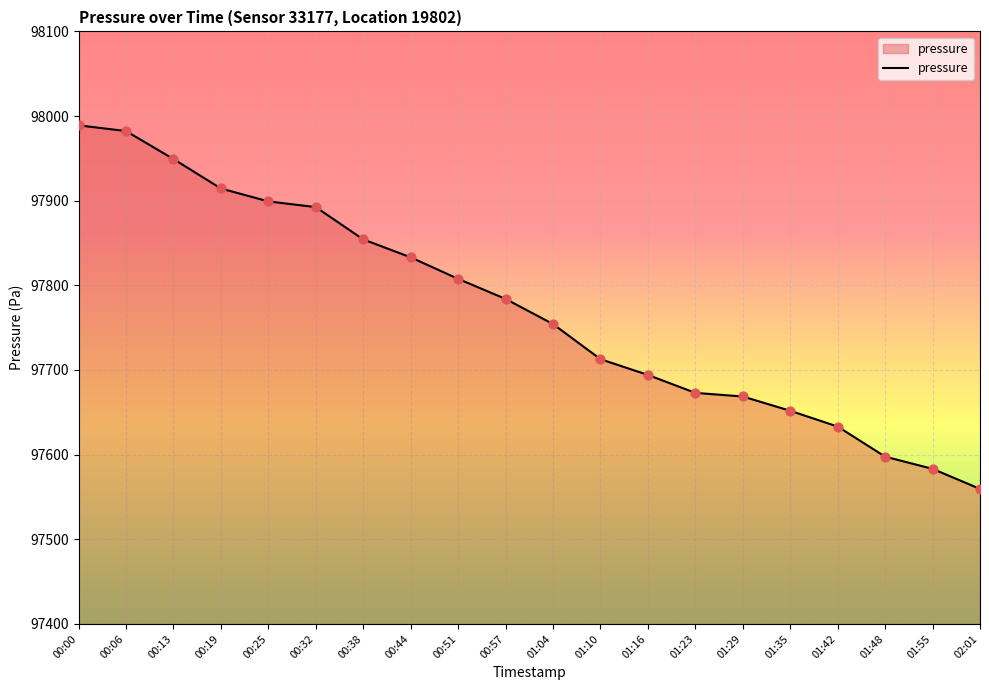

What is the change in value from 00:57 to 01:35?

-132.1